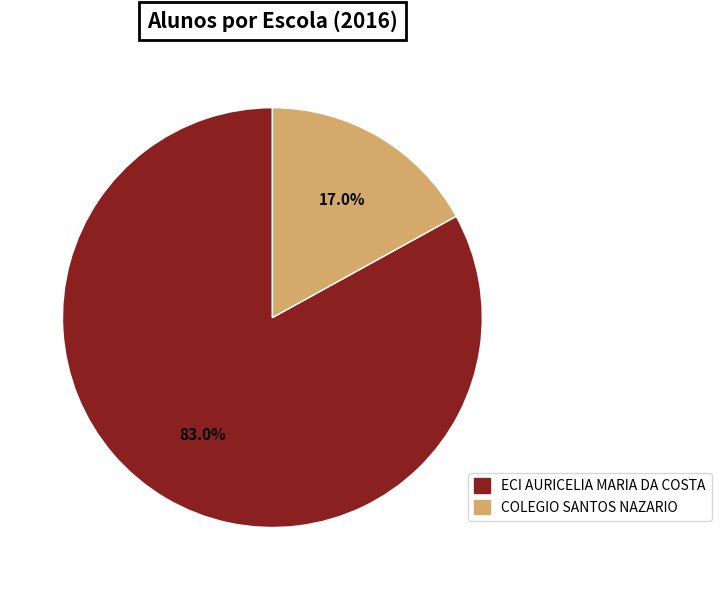

Rank the categories by value from lowest to highest.

COLEGIO SANTOS NAZARIO, ECI AURICELIA MARIA DA COSTA